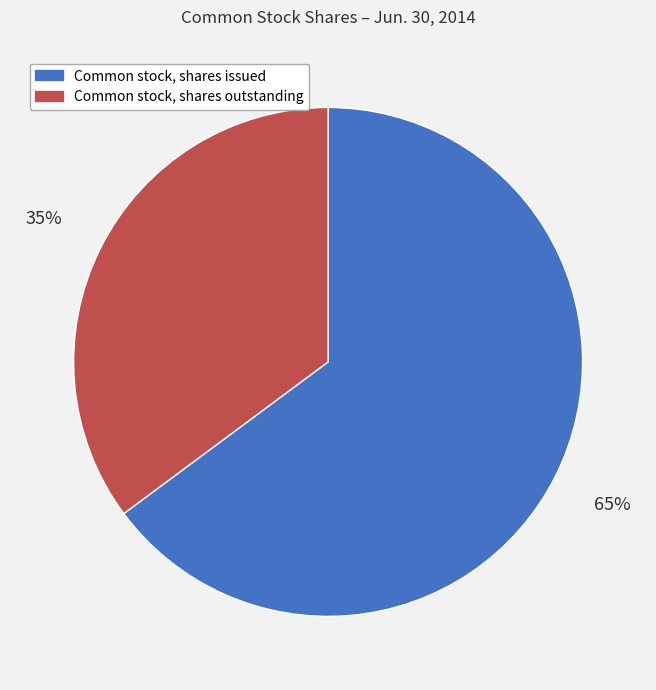

To the nearest percent, what is the combined percentage of Common stock, shares issued and Common stock, shares outstanding?

100%